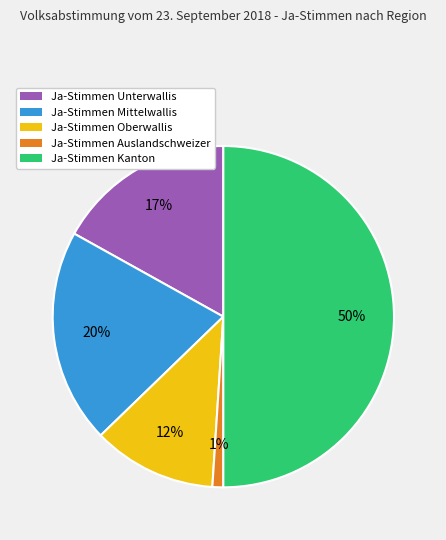

Which category has the biggest portion of the pie?

Ja-Stimmen Kanton